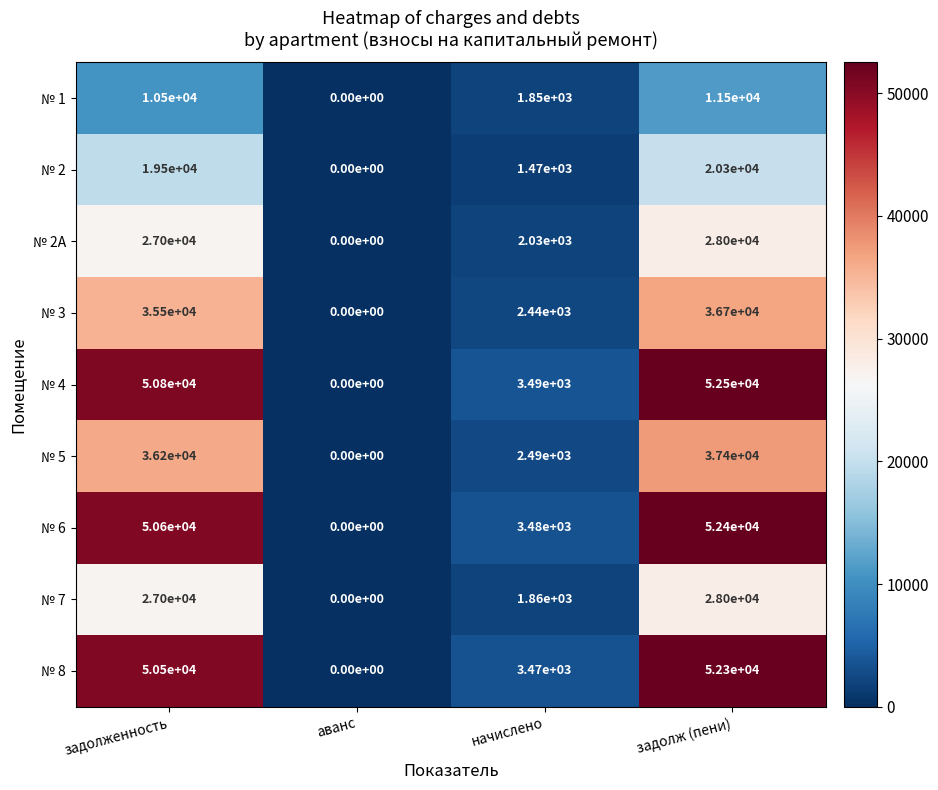

Count the number of data series in this chart.

9